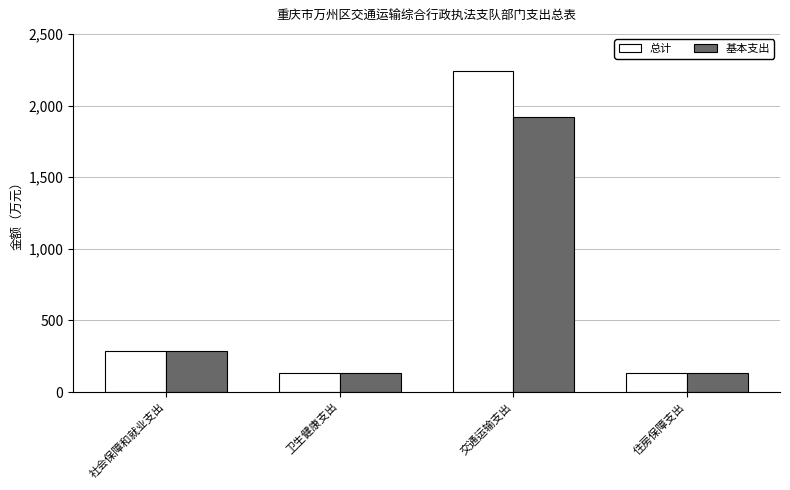

The value of 总计 at 社会保障和就业支出 is 283.0. True or false?

True